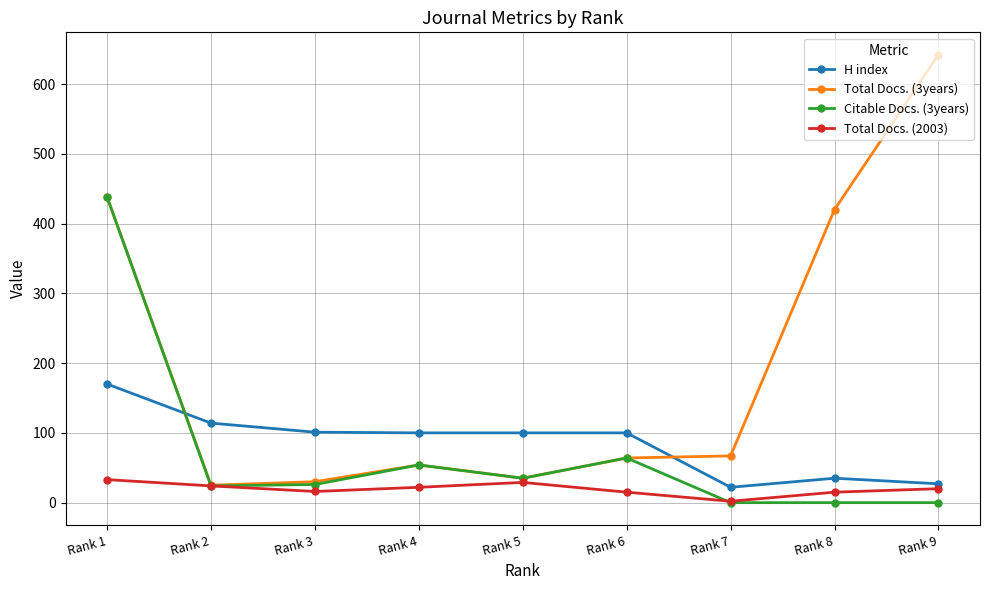

Which category has the highest value across all series?

Rank 9